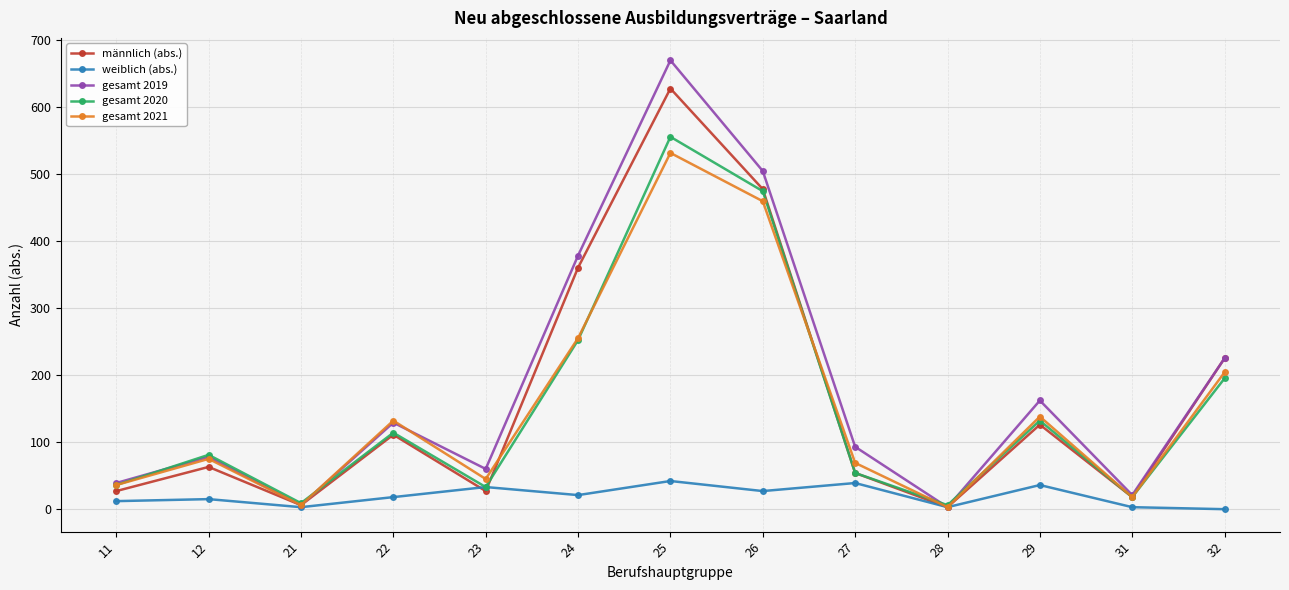

Which category has the highest value in the gesamt 2020 series?

25